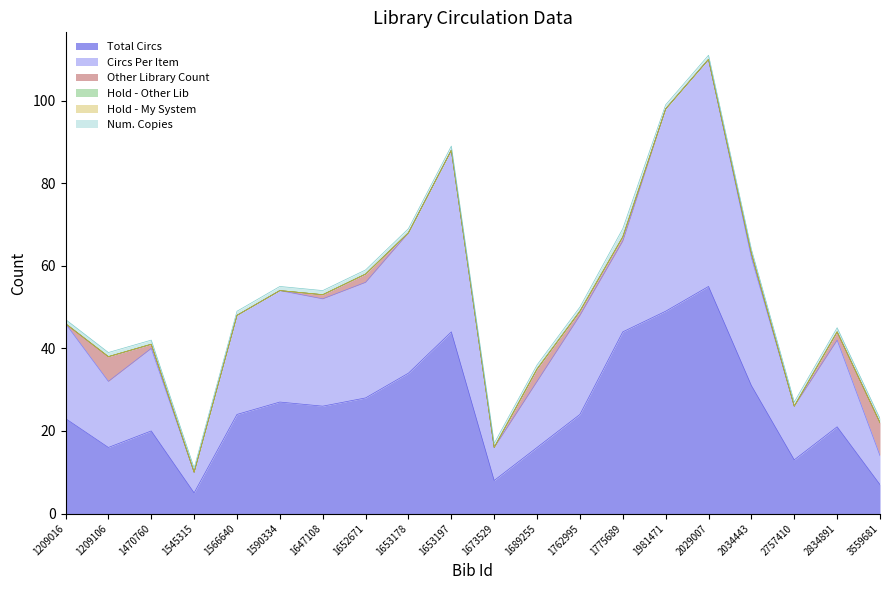

The Hold - My System series shows 0 at 2034443. True or false?

True